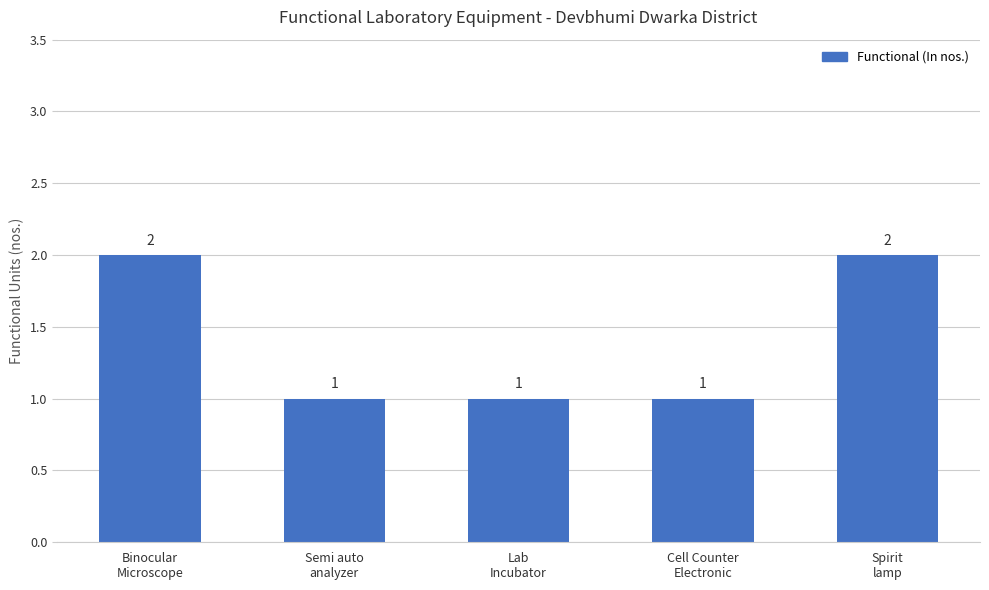

What is the sum of all values?

7